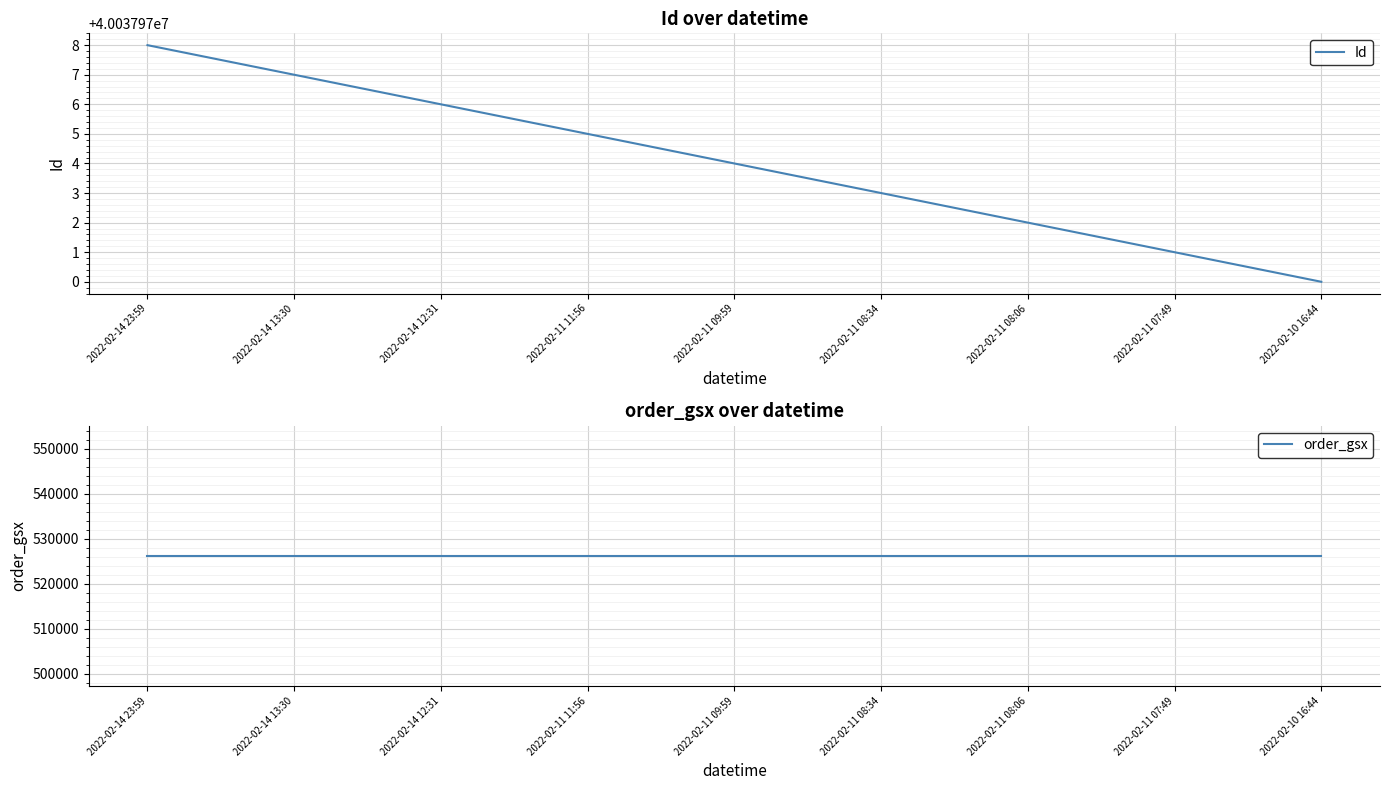

What is the difference between the second highest and minimum values in the Id series?

7